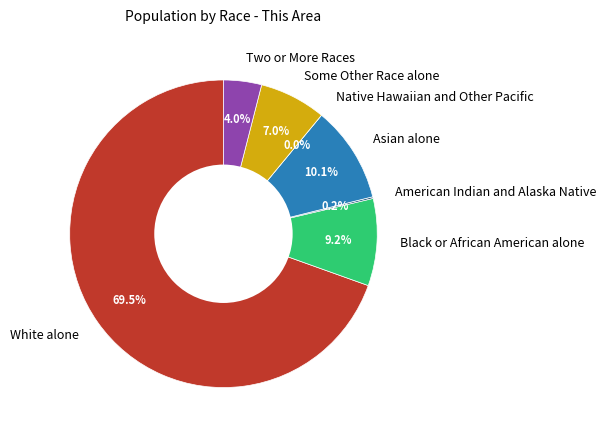

How many slices are in this pie chart?

7